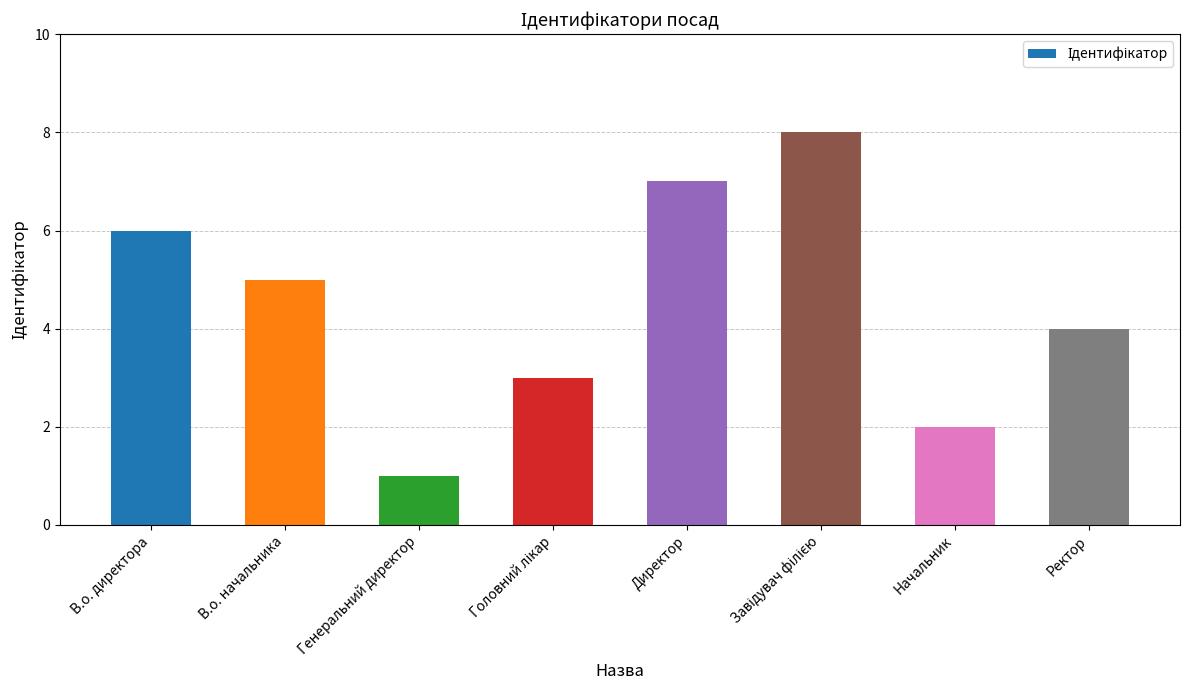

What is the minimum value shown in the chart?

1